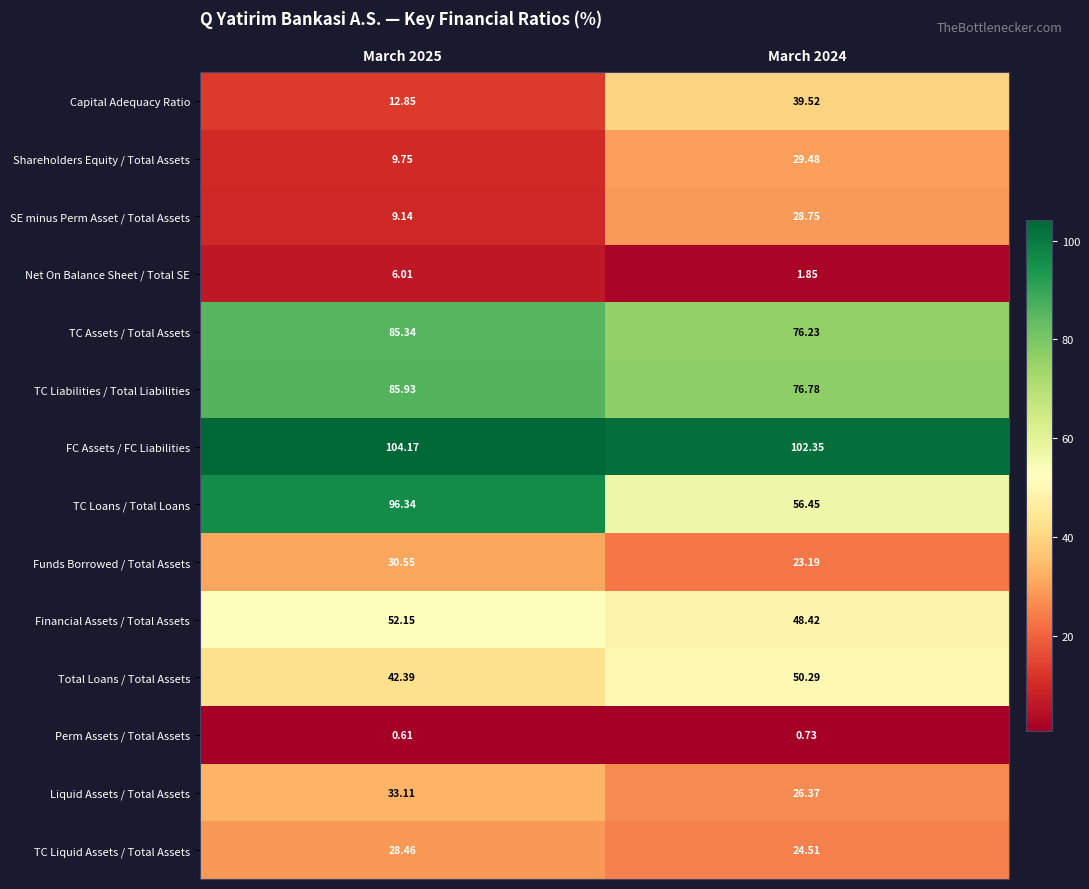

Rank the series at March 2025 from highest to lowest value.

FC Assets / FC Liabilities, TC Loans / Total Loans, TC Liabilities / Total Liabilities, TC Assets / Total Assets, Financial Assets / Total Assets, Total Loans / Total Assets, Liquid Assets / Total Assets, Funds Borrowed / Total Assets, TC Liquid Assets / Total Assets, Capital Adequacy Ratio, Shareholders Equity / Total Assets, SE minus Perm Asset / Total Assets, Net On Balance Sheet / Total SE, Perm Assets / Total Assets